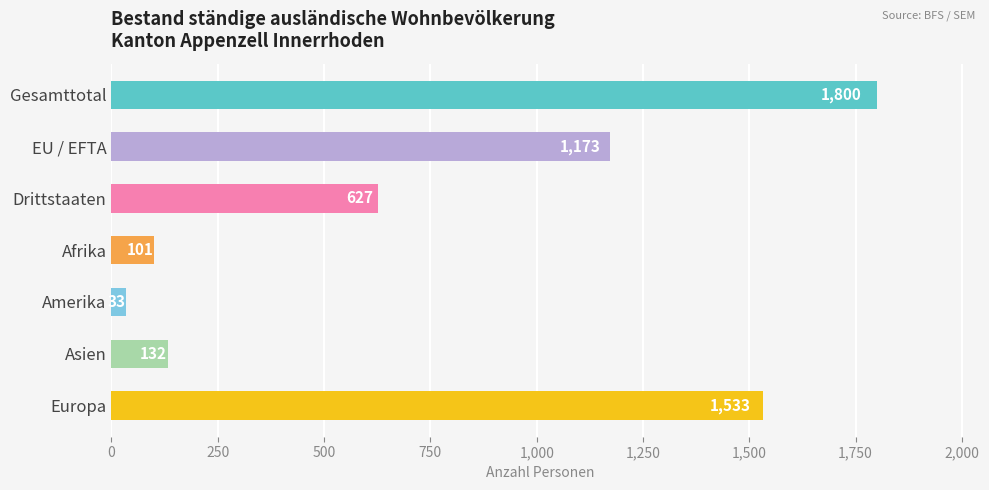

What is the smallest value displayed?

33